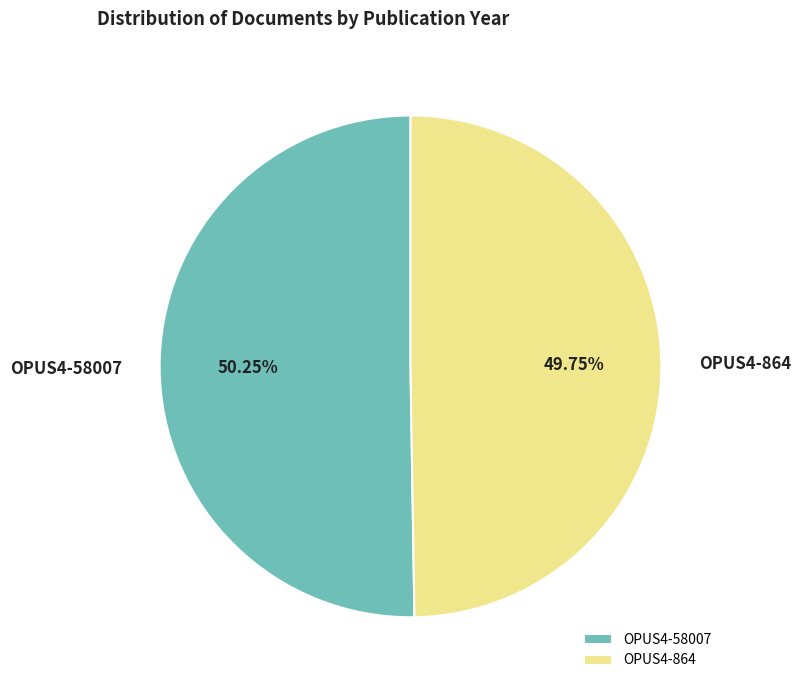

Is there a majority slice in this chart?

Yes